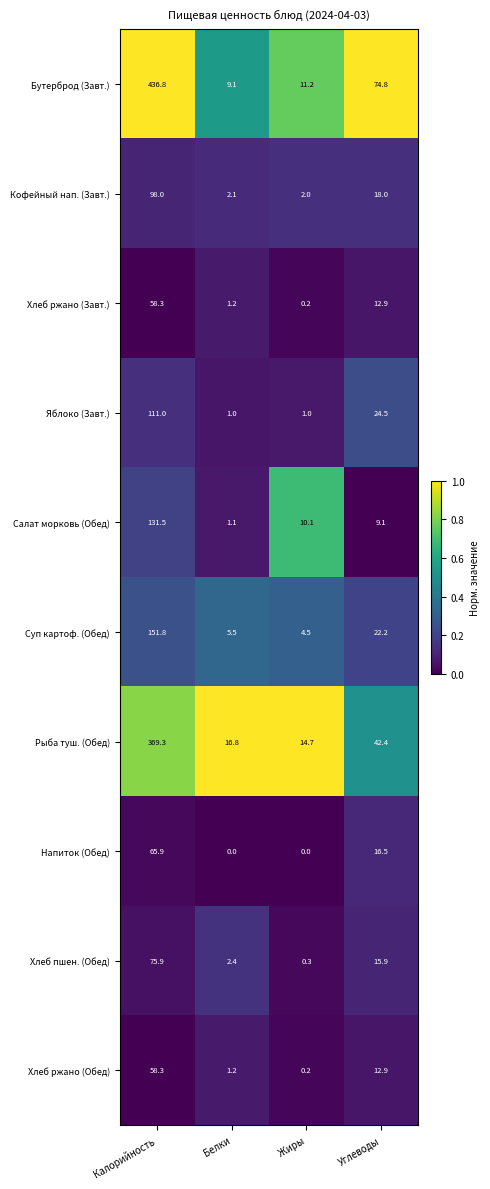

What is the difference between the maximum and minimum values in the Салат морковь (Обед) series?

130.4